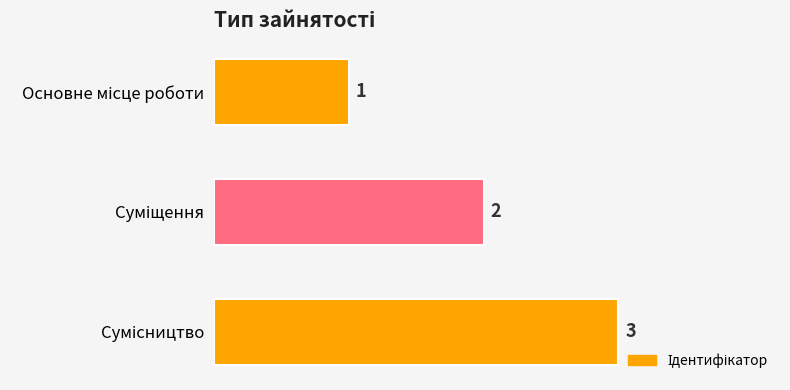

How many data points does each series have?

3